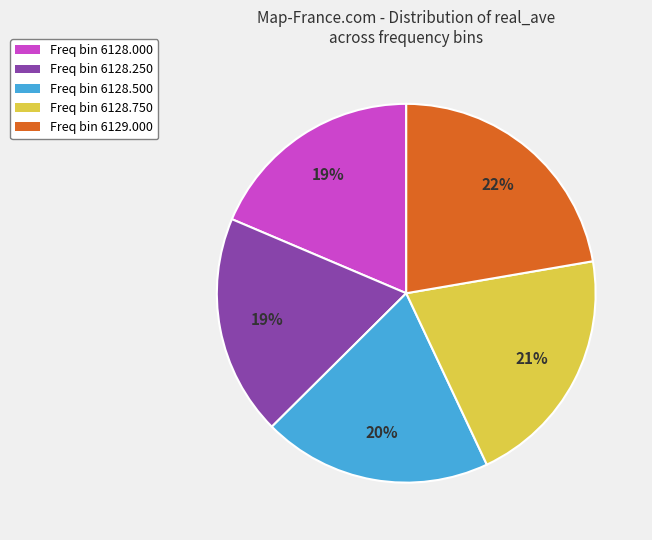

To the nearest percent, what is the average slice percentage?

20%